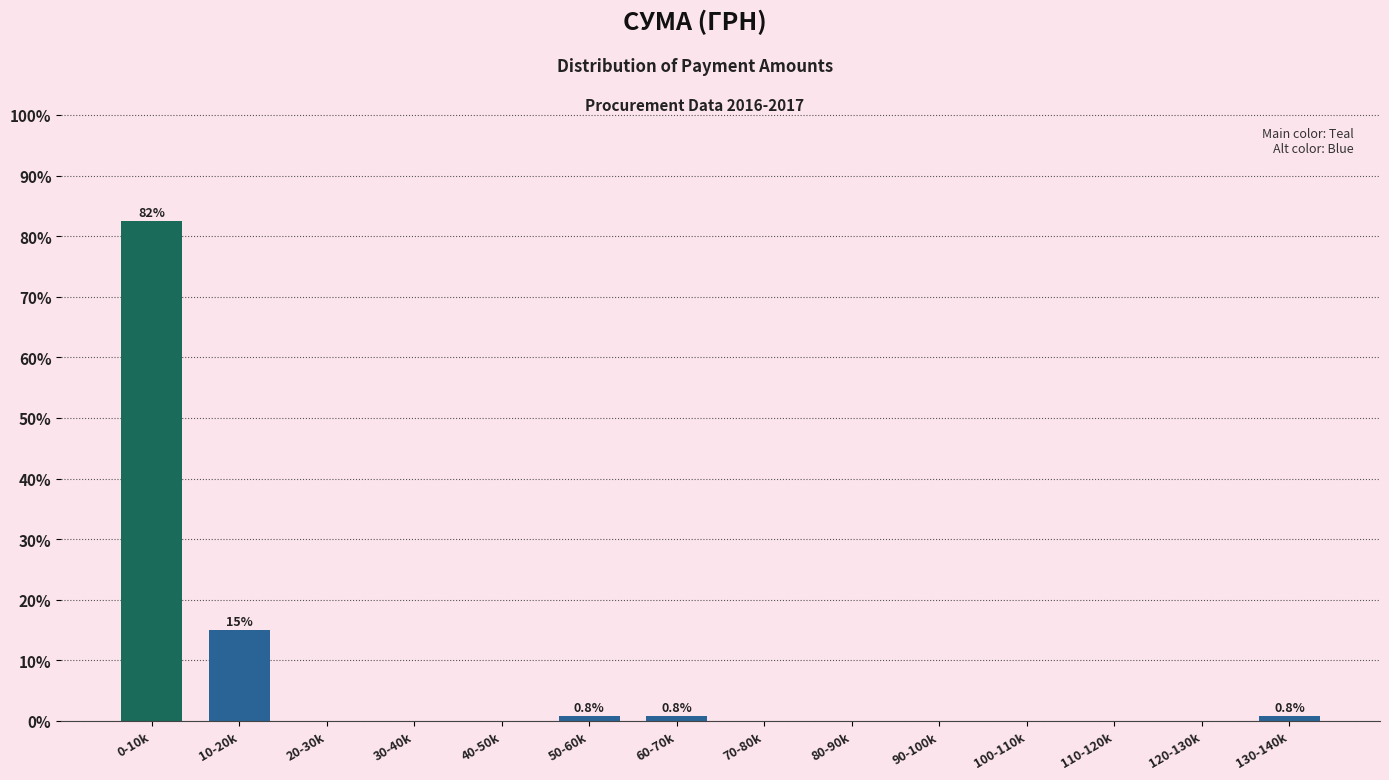

Reading left to right, transcribe all the data shown in this chart.

0-10k=82.5	10-20k=15.0	20-30k=0.0	30-40k=0.0	40-50k=0.0	50-60k=0.8	60-70k=0.8	70-80k=0.0	80-90k=0.0	90-100k=0.0	100-110k=0.0	110-120k=0.0	120-130k=0.0	130-140k=0.8